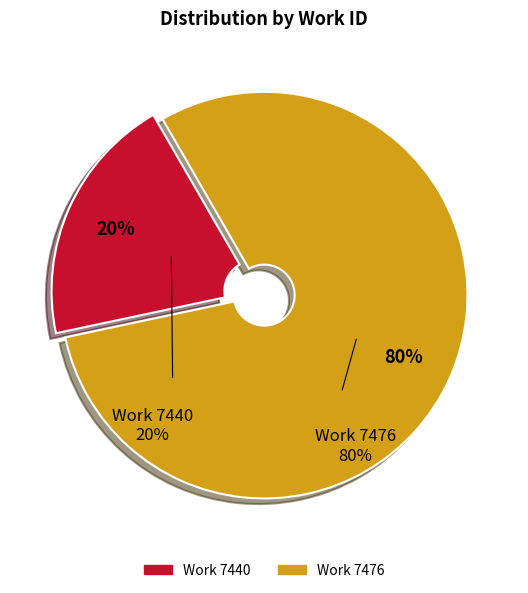

True or false: Work 7440 accounts for 61% of the total.

False